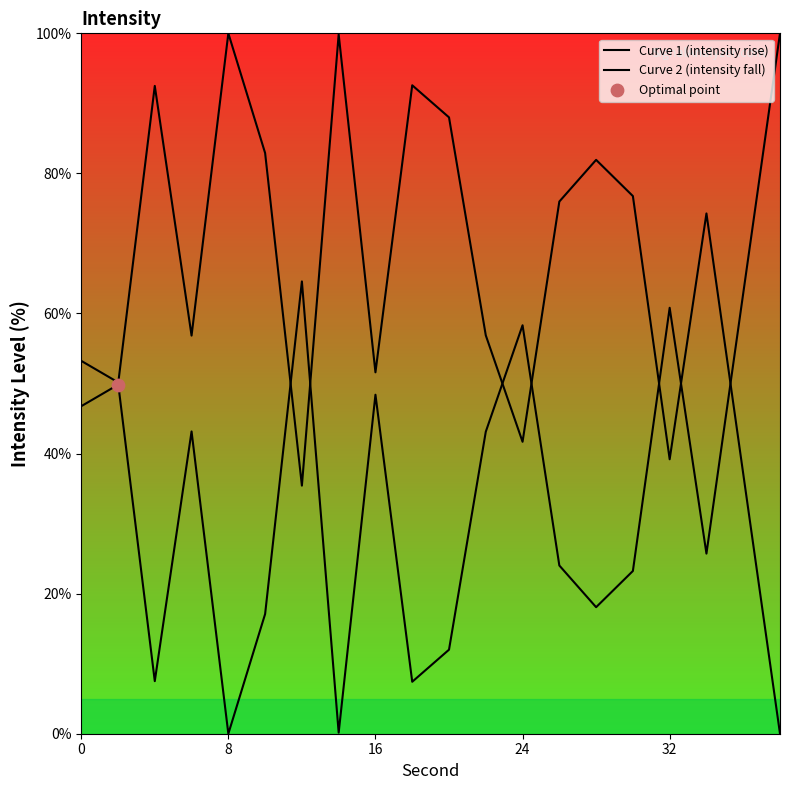

What are all the series names shown in the legend?

Curve 1 (intensity rise), Curve 2 (intensity fall)